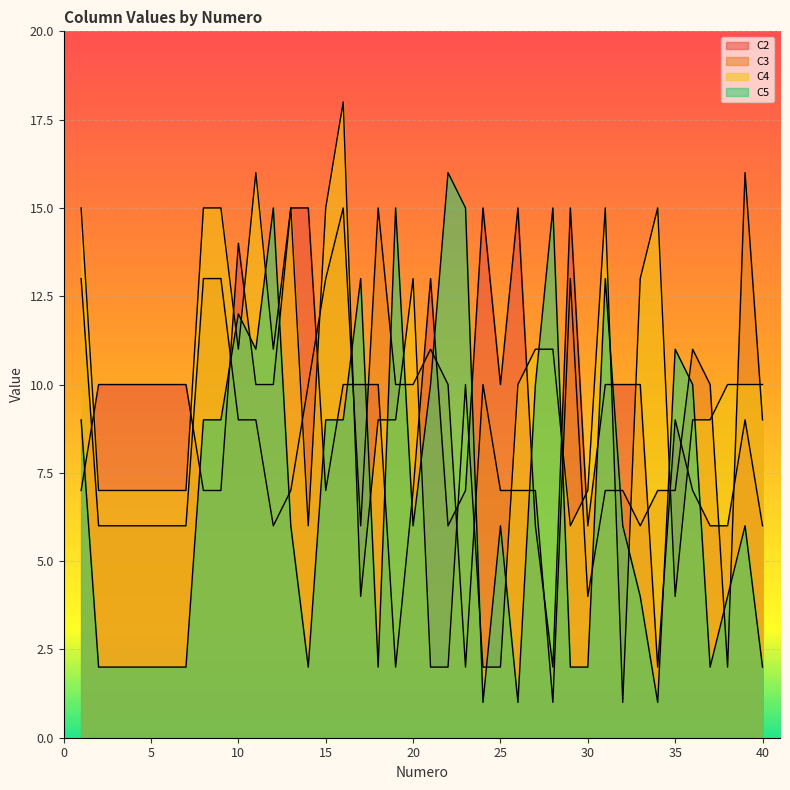

In C2, how many points are higher than both neighbors (excluding endpoints)?

7